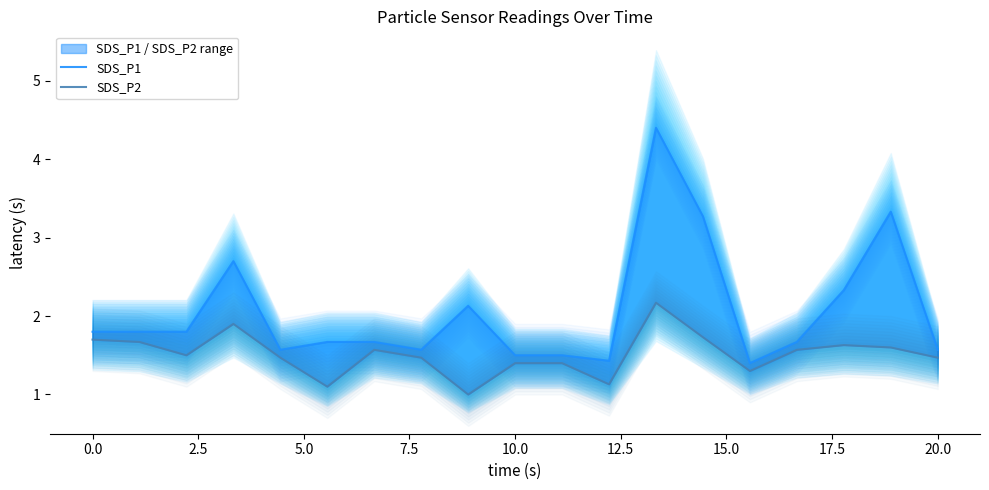

How many distinct data groups are displayed?

2